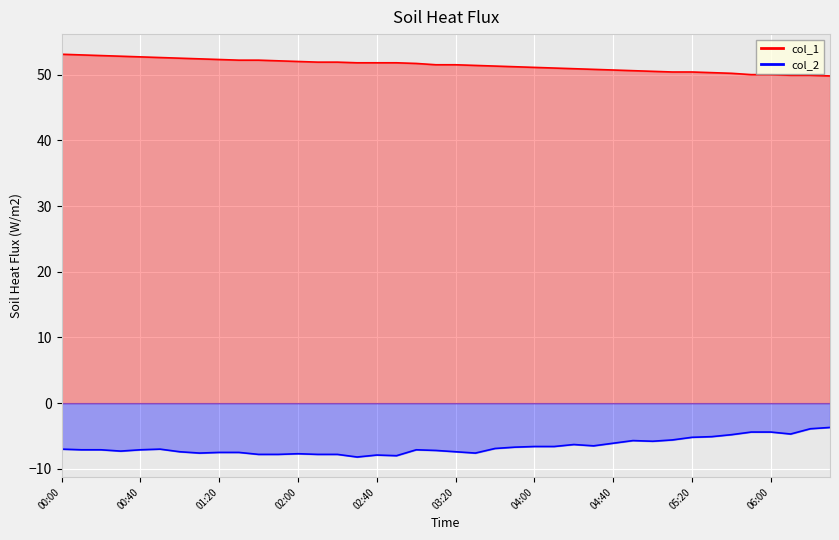

True or false: col_1 and col_2 cross at least once.

False